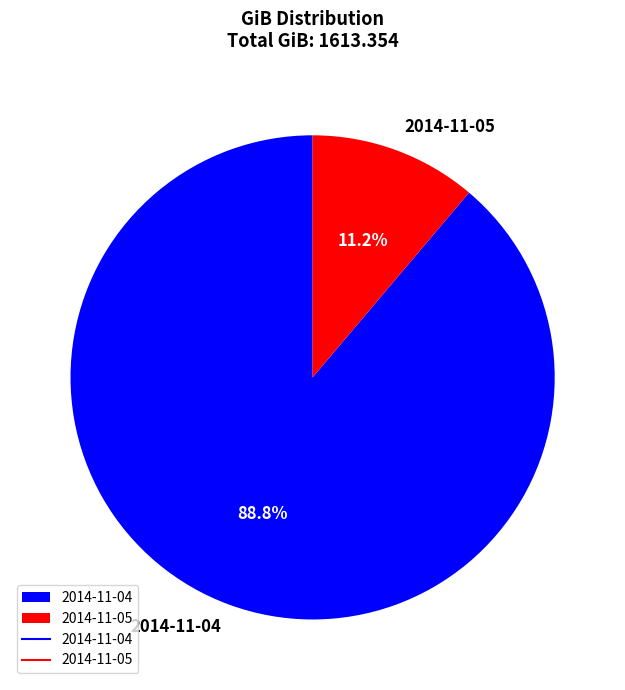

To the nearest percent, what portion does 2014-11-04 represent?

89%